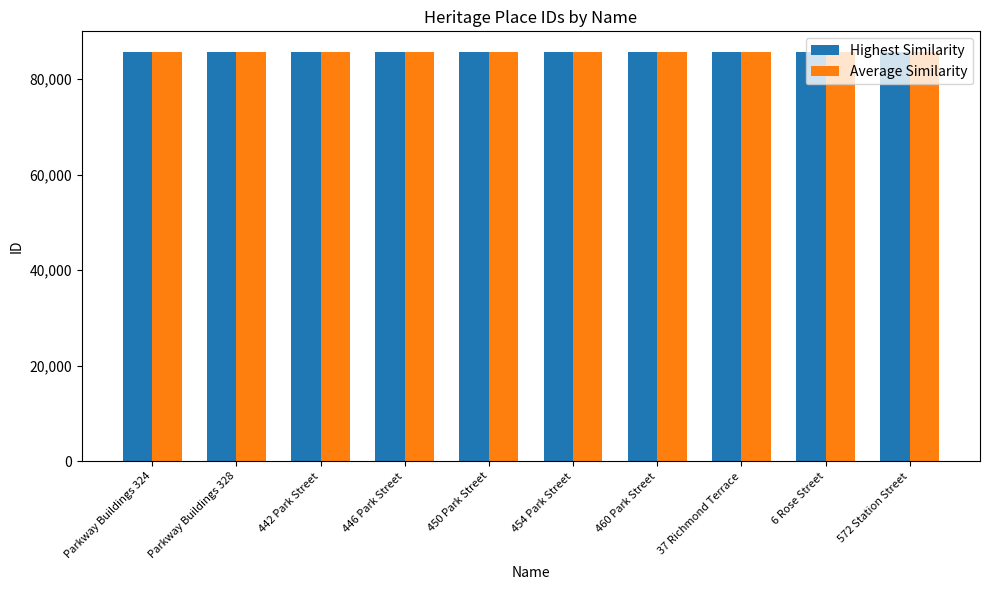

Which series has the widest spread of values?

Average Similarity